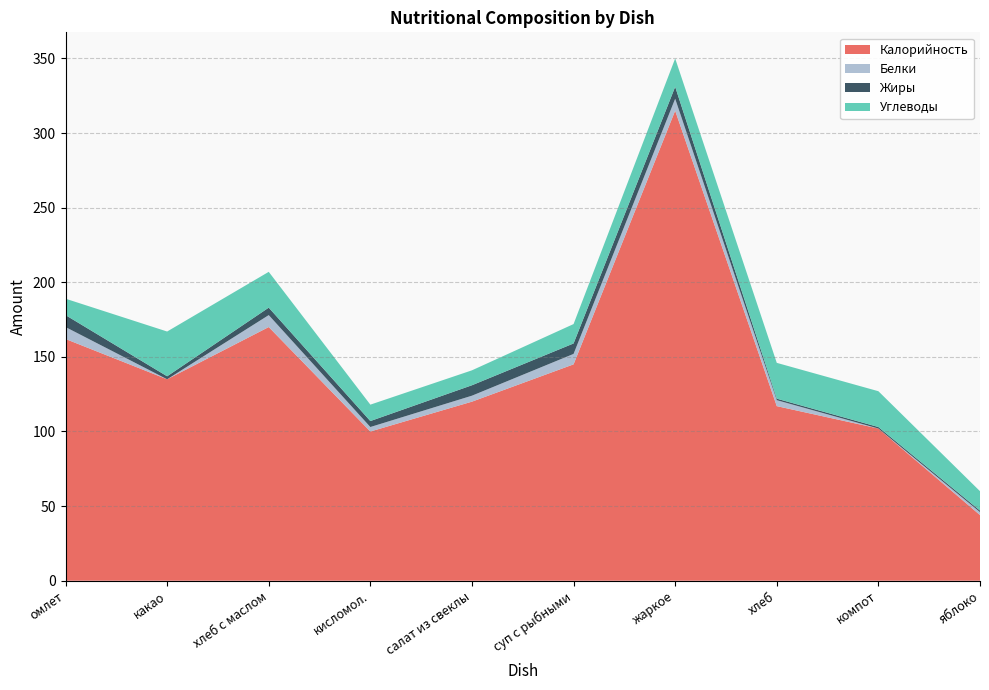

Reading left to right, extract all data points from this chart.

Калорийность: омлет=162	какао=135	хлеб с маслом=170	кисломол.=100	салат из свеклы=120	суп с рыбными=145	жаркое=315	хлеб=117	компот=102	яблоко=44
Белки: омлет=8	какао=0	хлеб с маслом=8	кисломол.=3	салат из свеклы=4	суп с рыбными=7	жаркое=8	хлеб=4	компот=0	яблоко=2
Жиры: омлет=8	какао=2	хлеб с маслом=5	кисломол.=4	салат из свеклы=7	суп с рыбными=7	жаркое=8	хлеб=1	компот=1	яблоко=1
Углеводы: омлет=11	какао=30	хлеб с маслом=24	кисломол.=11	салат из свеклы=10	суп с рыбными=13	жаркое=19	хлеб=24	компот=24	яблоко=13